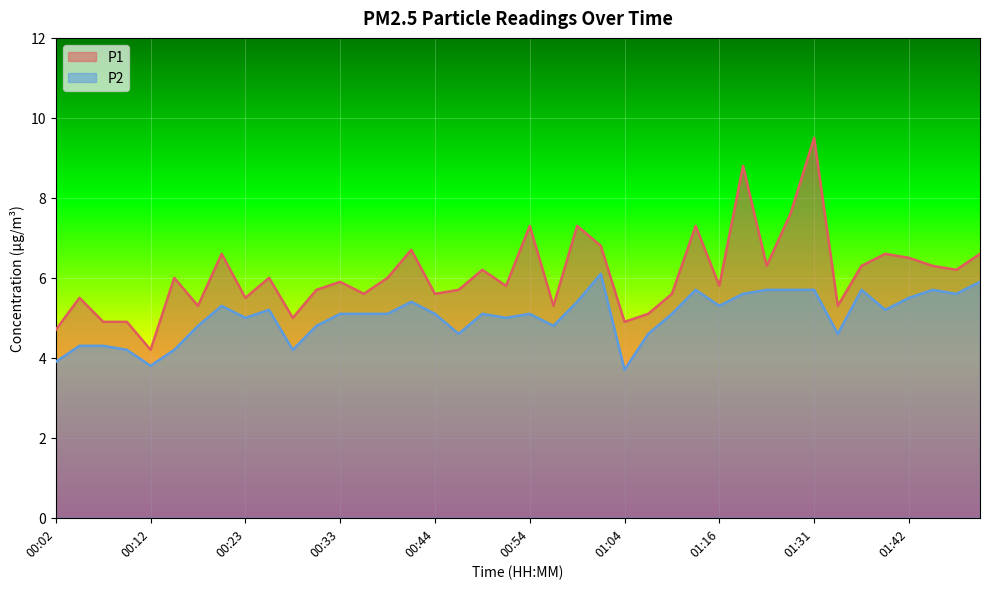

At which category does P2 reach its first local valley?

00:12